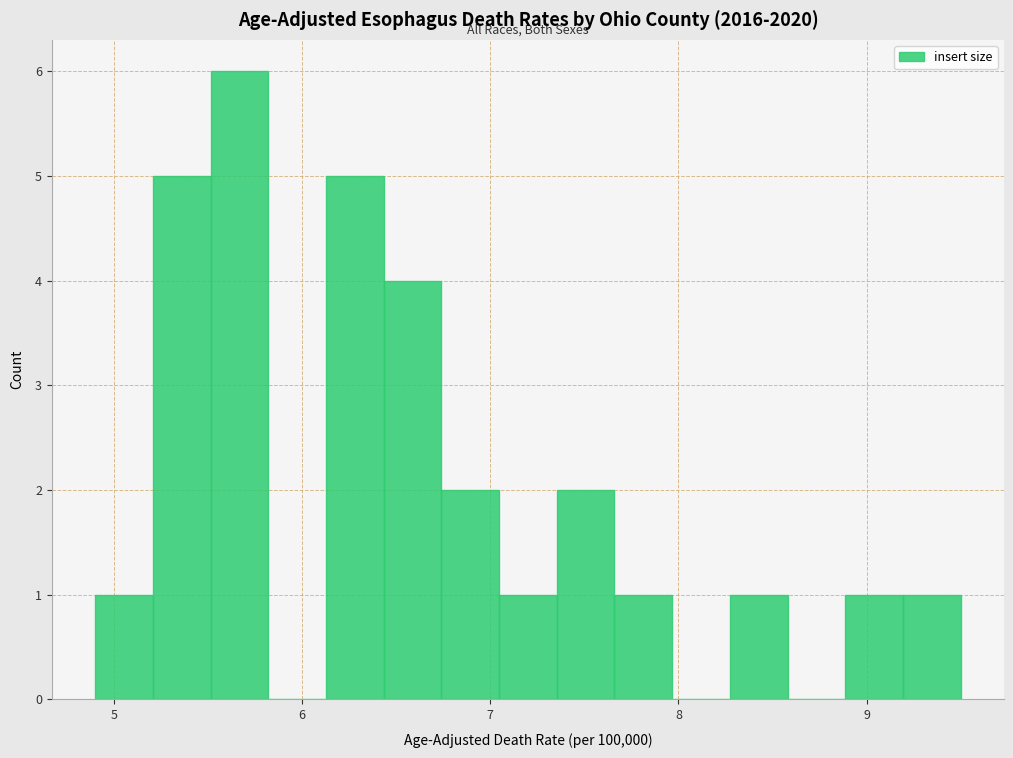

Around what value on the x-axis is the tallest bar? Give the approximate position of its centre, as read against the axis.

5.7